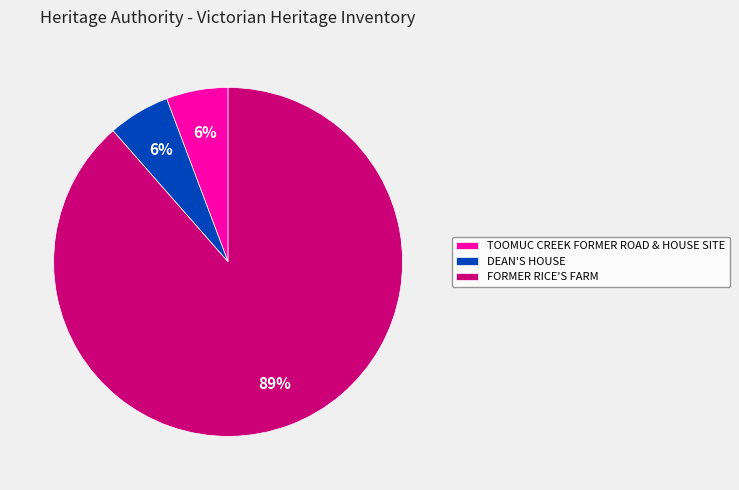

Combined, do TOOMUC CREEK FORMER ROAD & HOUSE SITE and DEAN'S HOUSE account for over 50%?

No